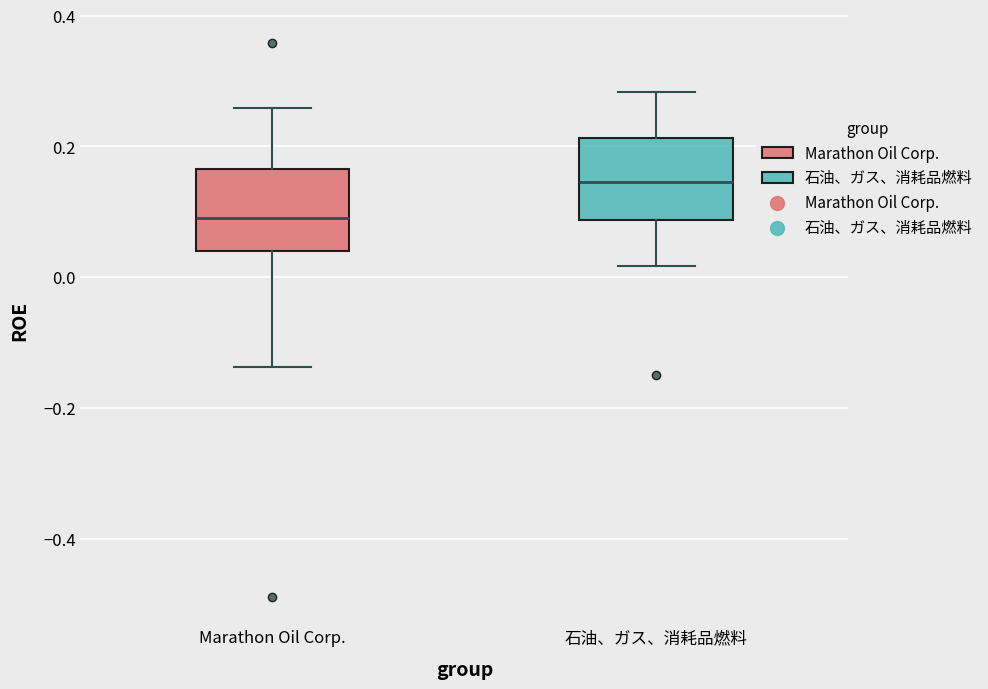

Where does the lower whisker of the box for 石油、ガス、消耗品燃料 end on the y-axis? The values are not printed on the chart, so give them approximately, as read against the axis.

0.02